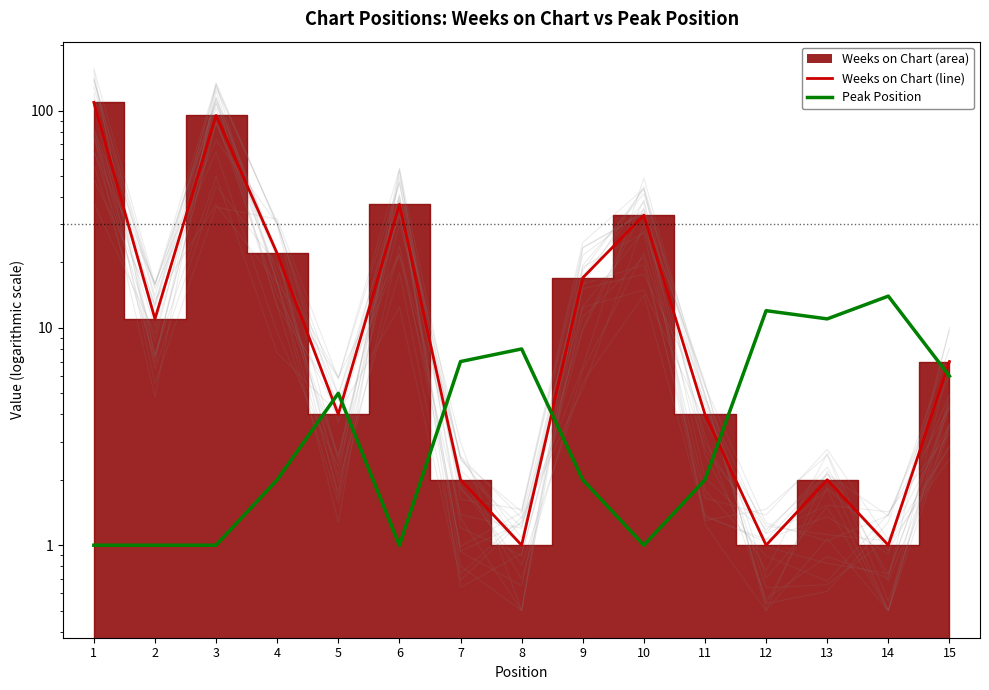

Does the chart have visible grid lines?

No